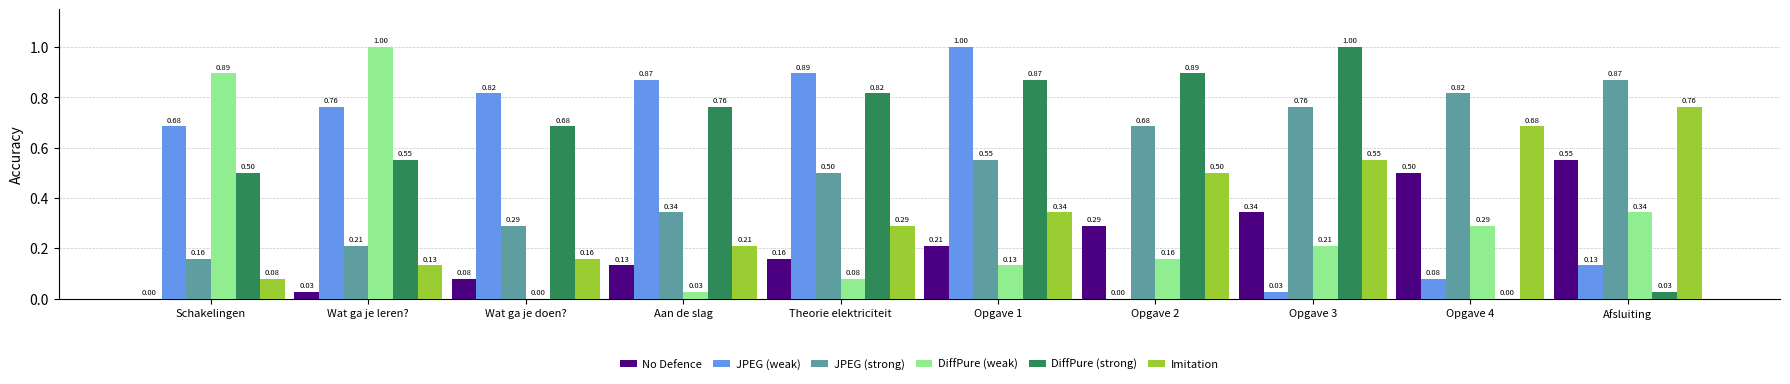

At which label does DiffPure (weak) reach its peak?

Wat ga je leren?